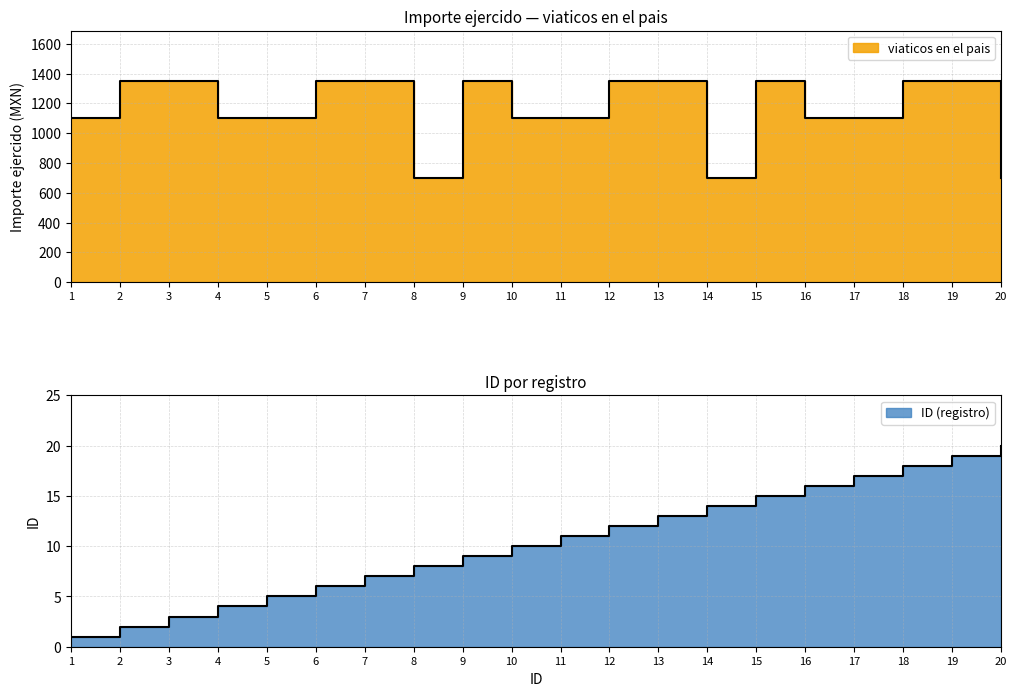

Rank the series by their average value, from highest to lowest.

viaticos en el pais, ID